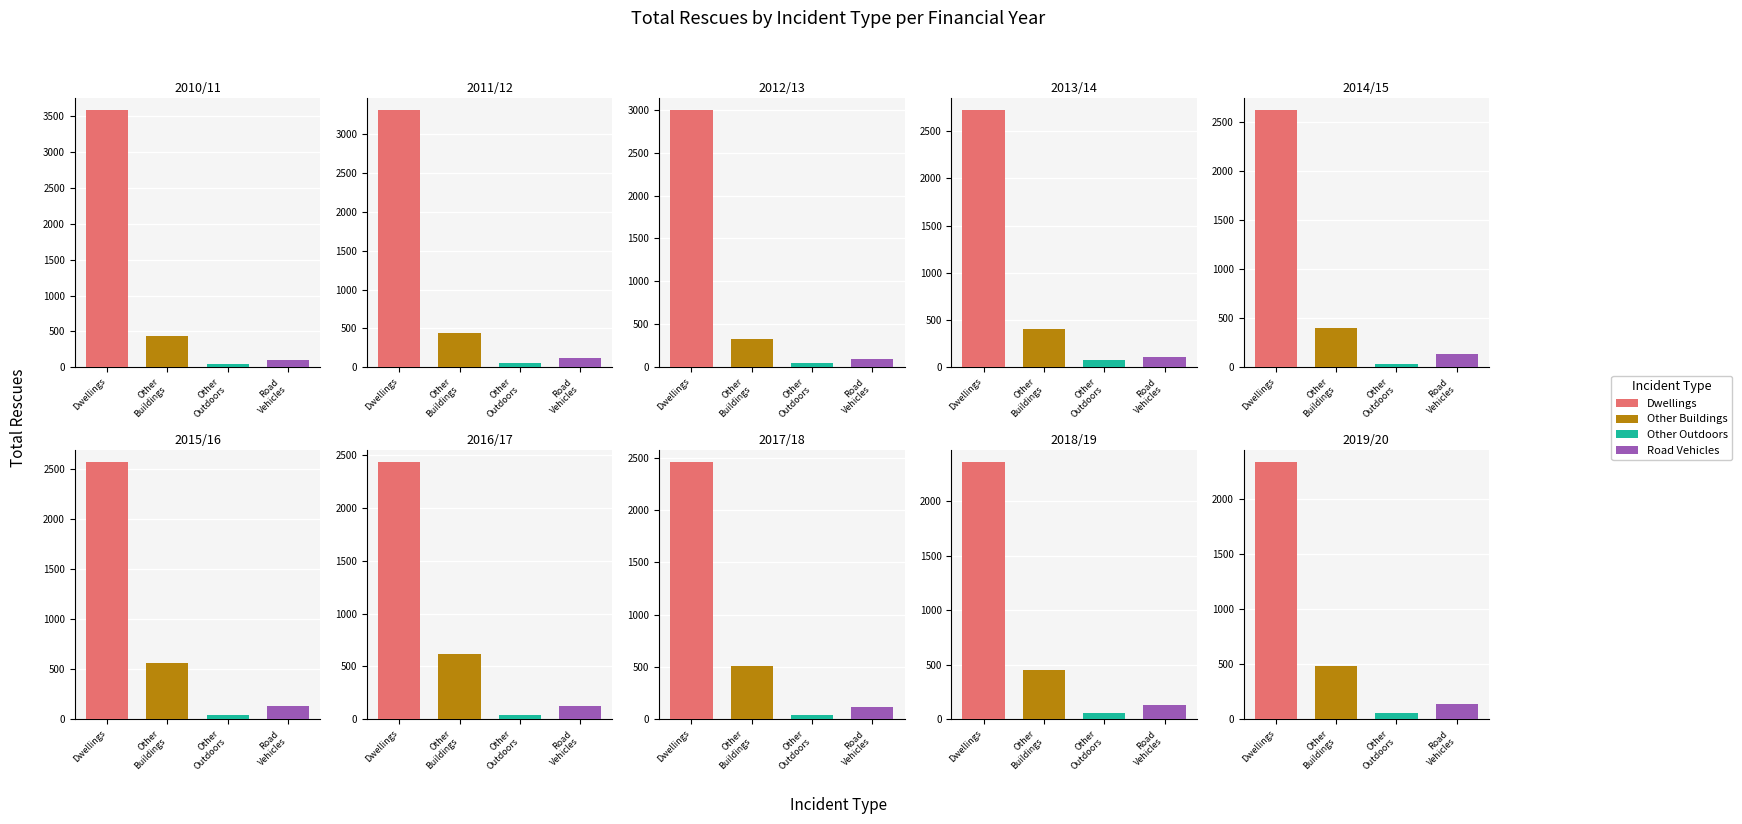

The value of Dwellings at 2017/18 is 508. True or false?

False